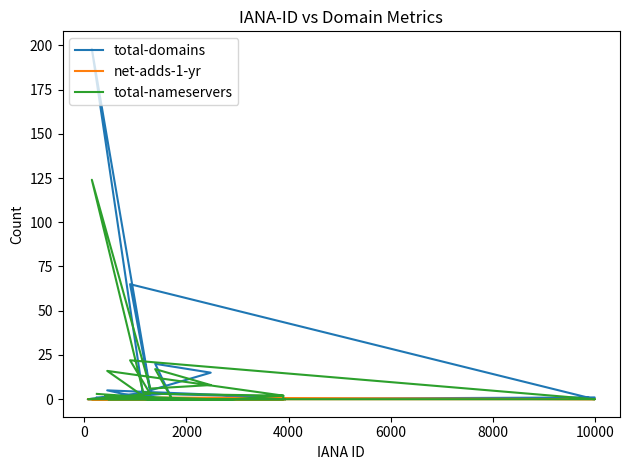

Reading left to right, what are all the values shown in this chart?

total-domains: 1	0	0	0	0	0	0	0	1	3	2	198	5	15	20	0	0	1	0	65	4	0	0	1	5	0	1	0	0	0
net-adds-1-yr: 0	0	0	0	0	0	0	0	0	0	0	0	0	0	0	0	0	0	0	1	0	0	0	0	0	0	0	0	0	0
total-nameservers: 3	0	0	0	0	0	0	0	2	3	4	124	6	8	17	0	0	0	0	22	3	0	0	2	16	0	2	0	0	0